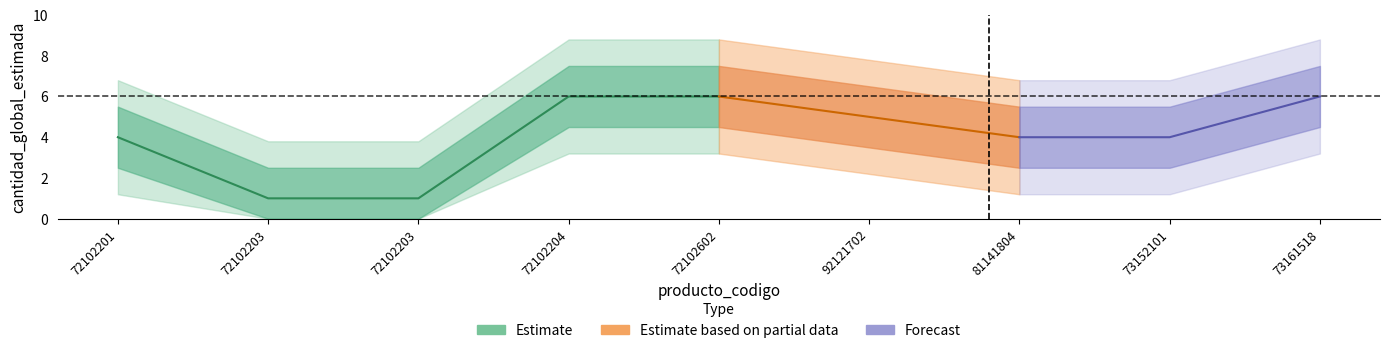

Is it true that the value at 92121702 is 5?

True